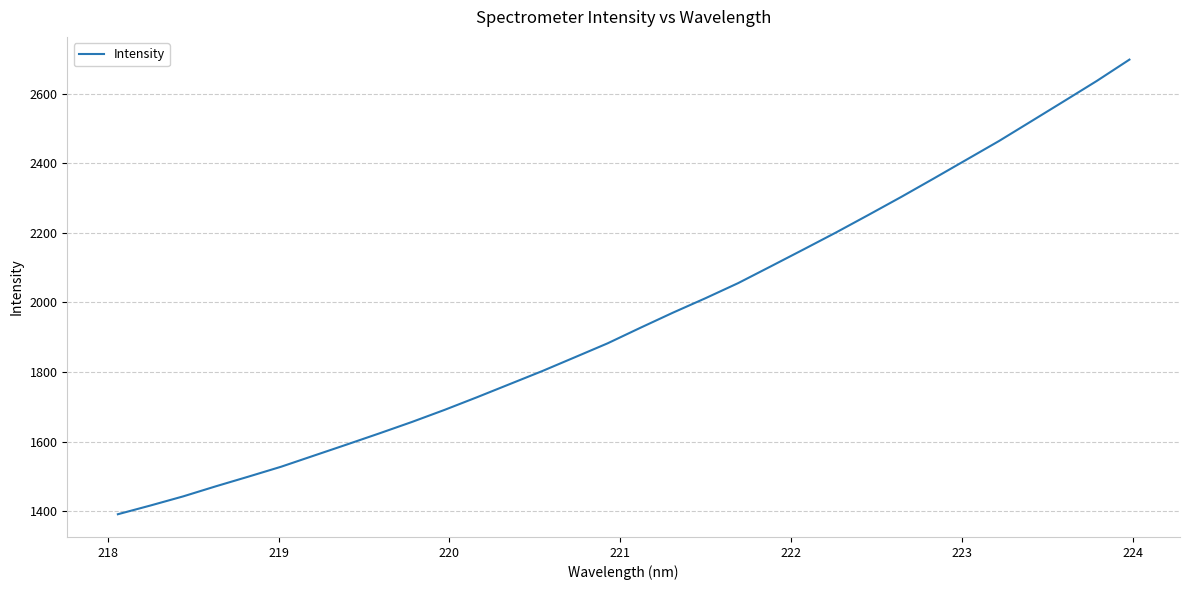

What is the greatest value displayed?

2697.6